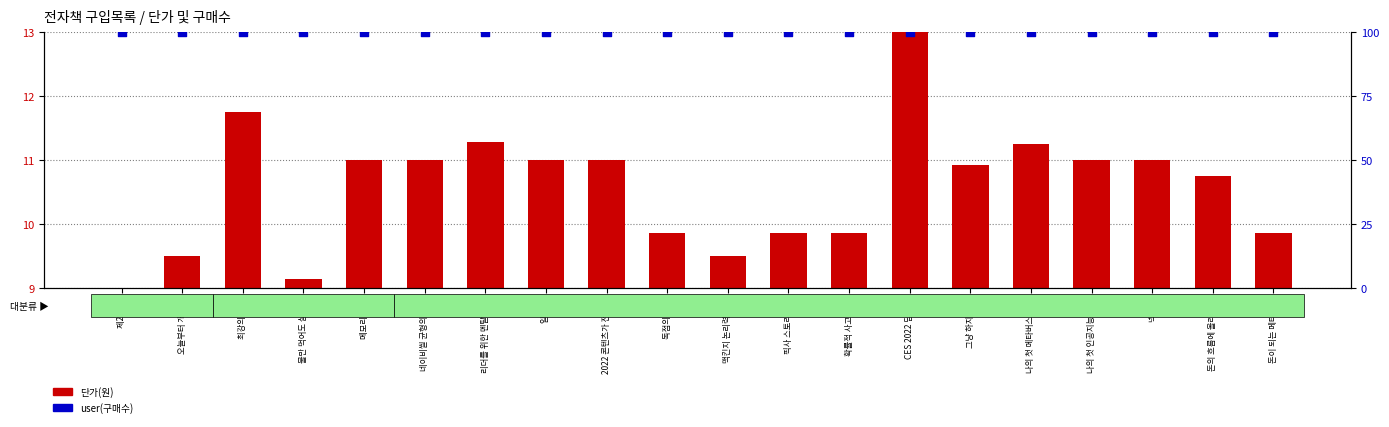

At which category is the sum across all series the highest?

CES 2022 딥리뷰